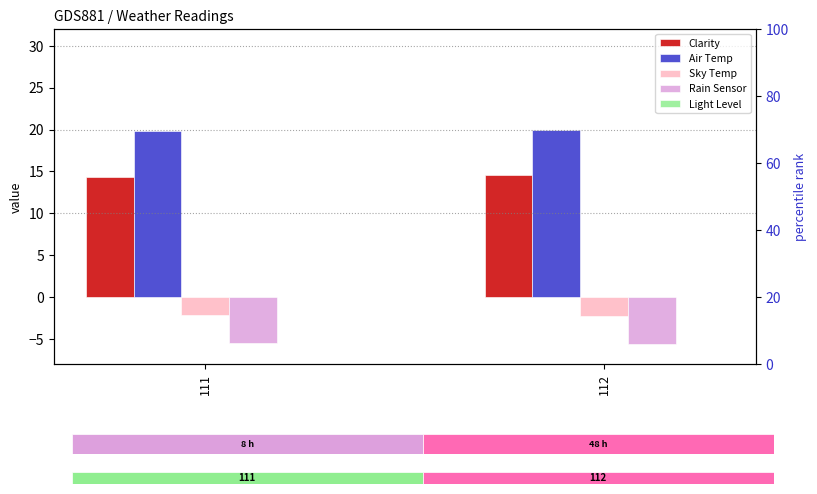

The value of Light Level at 112 is 0.0. True or false?

True